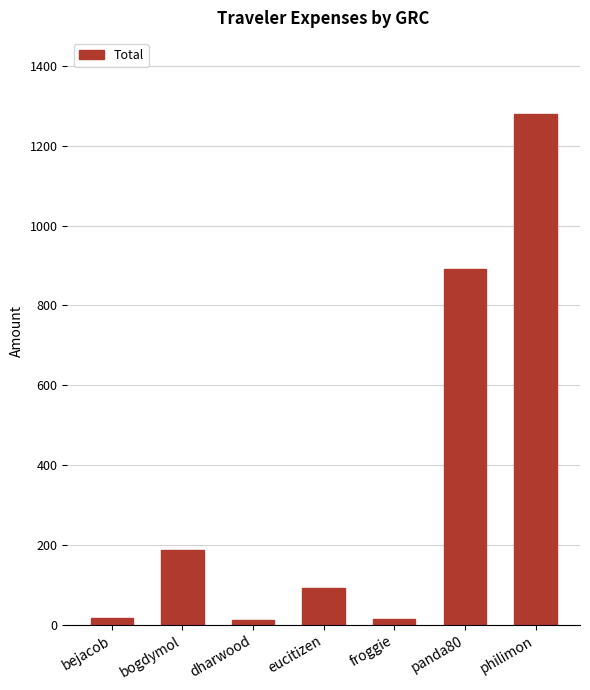

At which label is the value closest to 644?

panda80